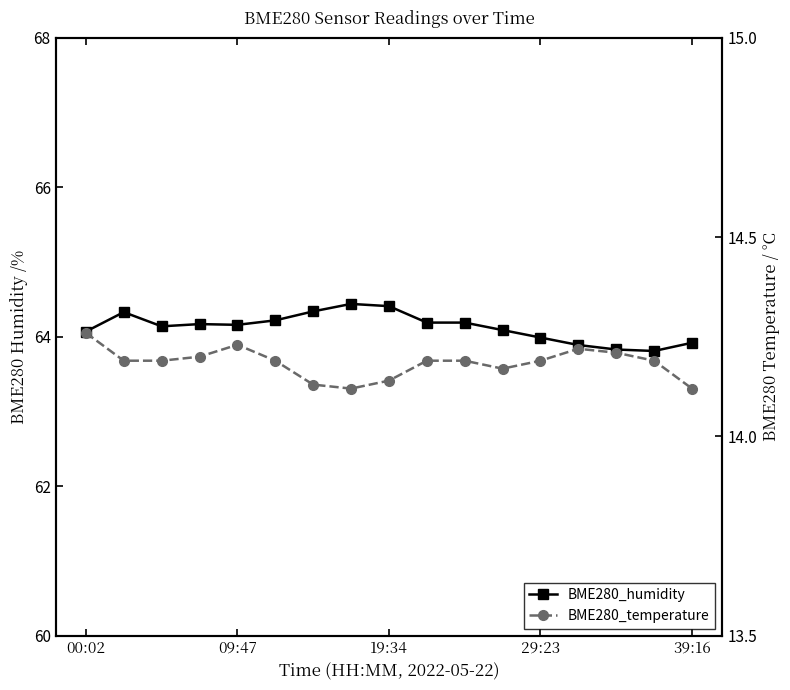

True or false: BME280_temperature and BME280_humidity intersect in this chart.

False